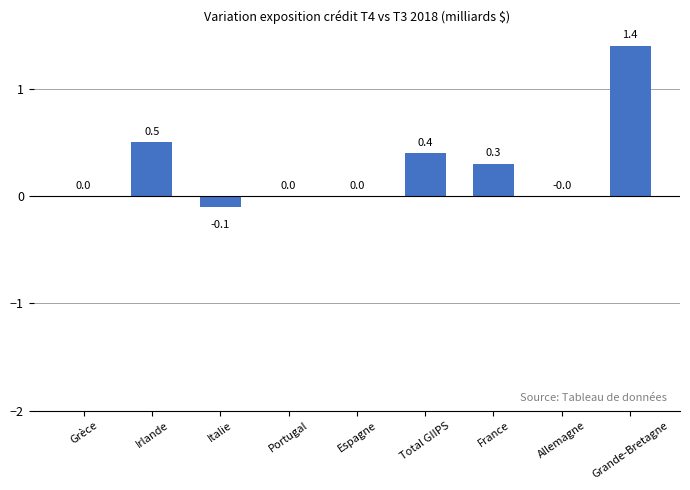

Which label corresponds to the largest value in the chart?

Grande-Bretagne